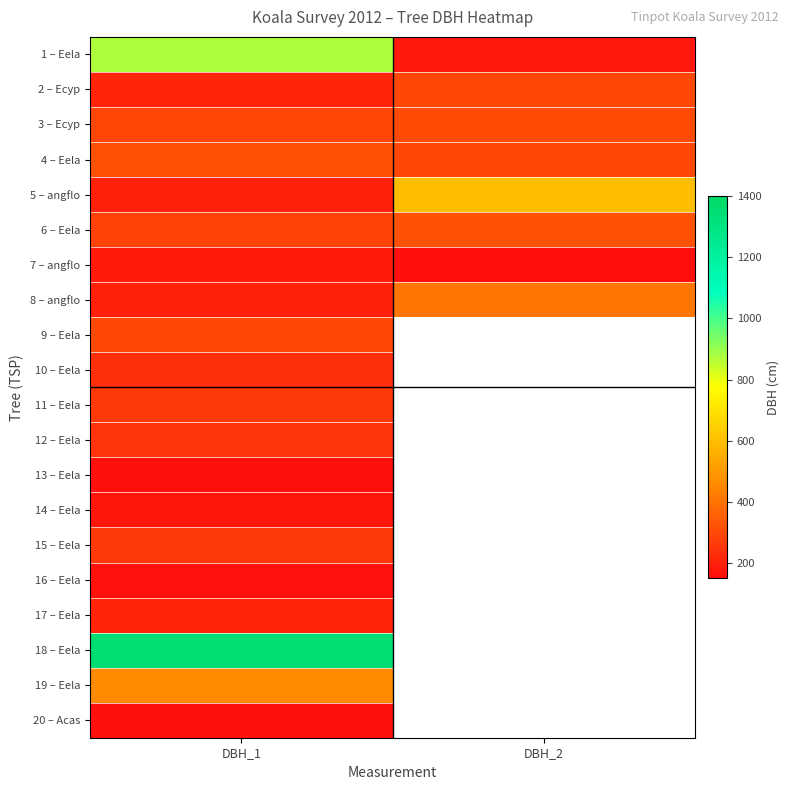

At which category does the chart reach its peak across all series?

DBH_1